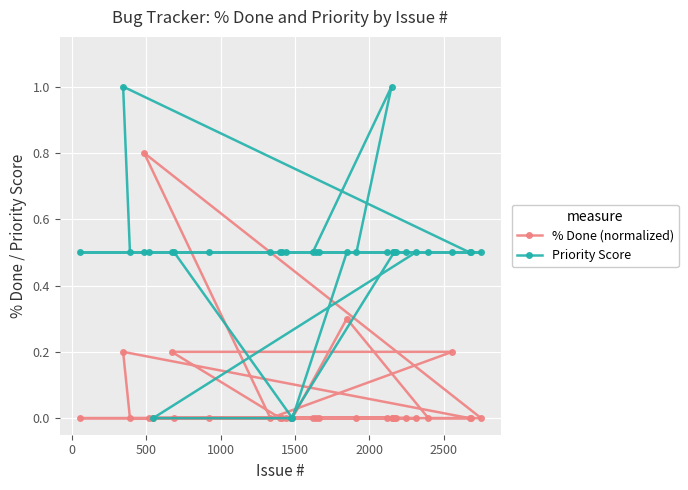

List the series in order of their overall mean, highest first.

Priority Score, % Done (normalized)